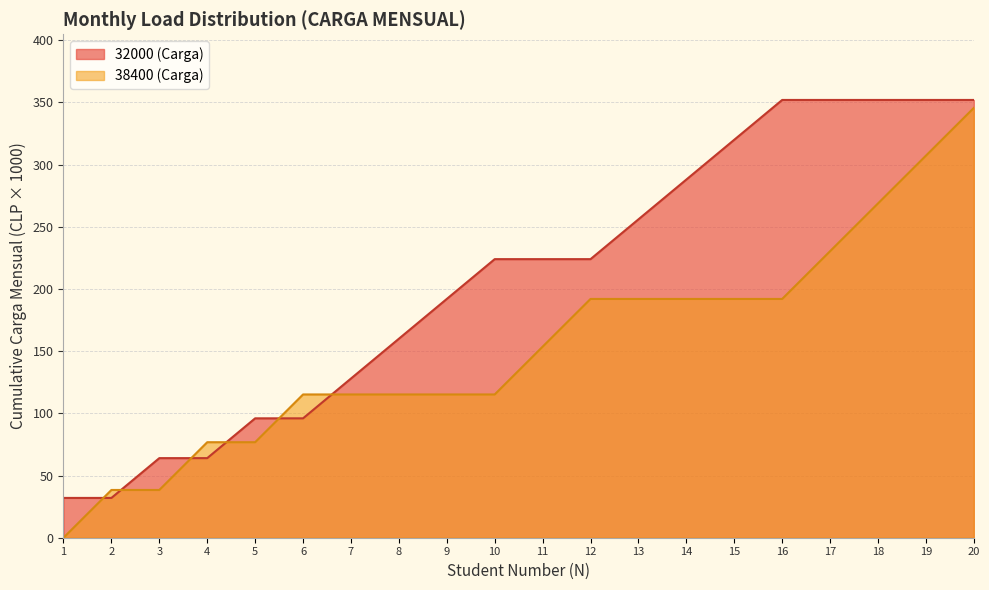

Rank the categories by value from lowest to highest.

1, 2, 3, 4, 5, 6, 7, 8, 9, 10, 11, 12, 13, 14, 15, 16, 17, 18, 19, 20